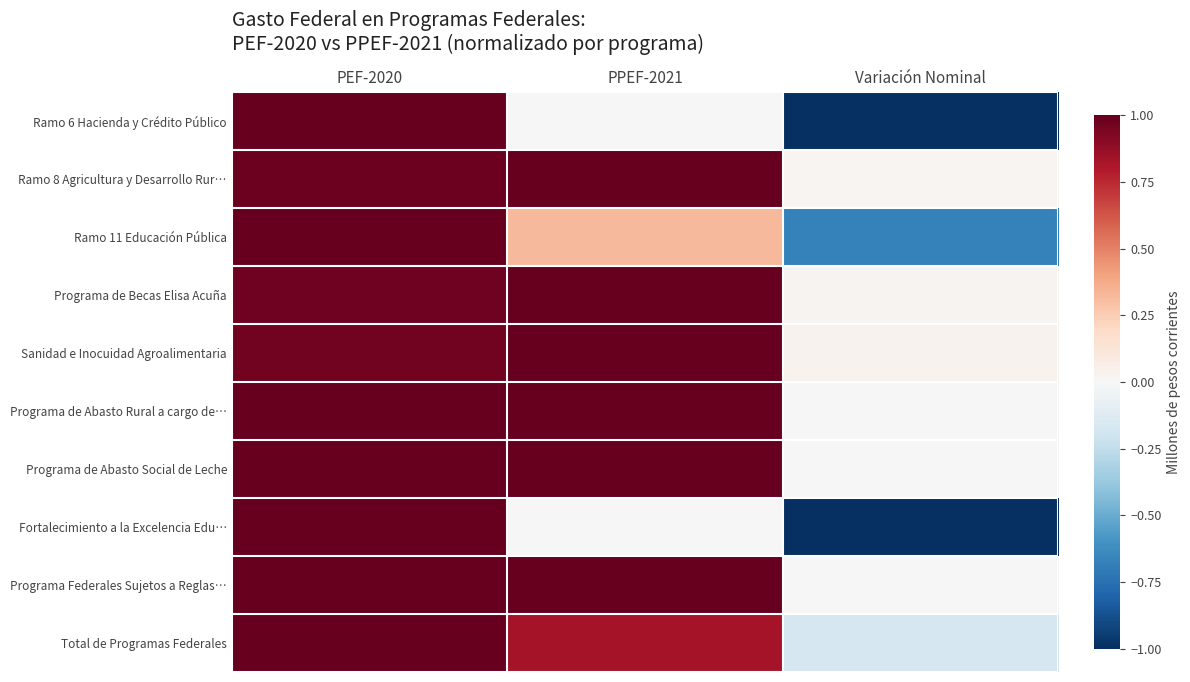

Rank the series at PPEF-2021 from lowest to highest value.

Ramo 6 Hacienda y Crédito Público, Fortalecimiento a la Excelencia Edu…, Ramo 11 Educación Pública, Total de Programas Federales, Programa Federales Sujetos a Reglas…, Ramo 8 Agricultura y Desarrollo Rur…, Programa de Becas Elisa Acuña, Sanidad e Inocuidad Agroalimentaria, Programa de Abasto Rural a cargo de…, Programa de Abasto Social de Leche